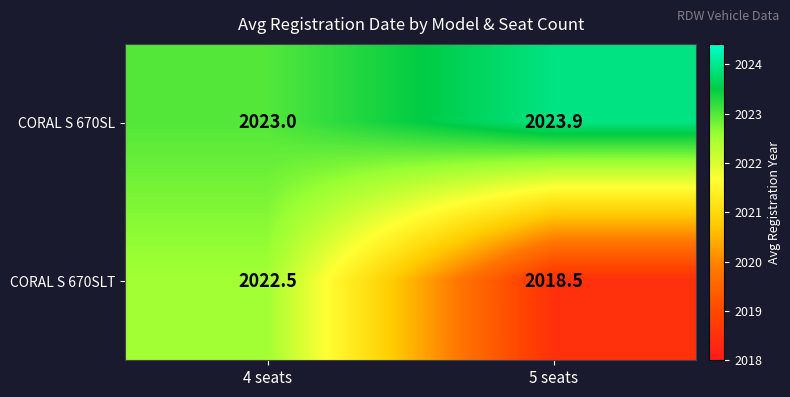

Which series changed the most between 4 seats and 5 seats?

CORAL S 670SLT